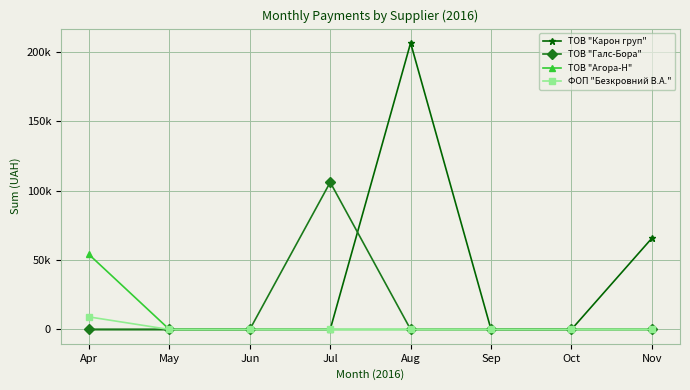

True or false: ТОВ "Агора-Н" and ТОВ "Галс-Бора" cross at least once.

False